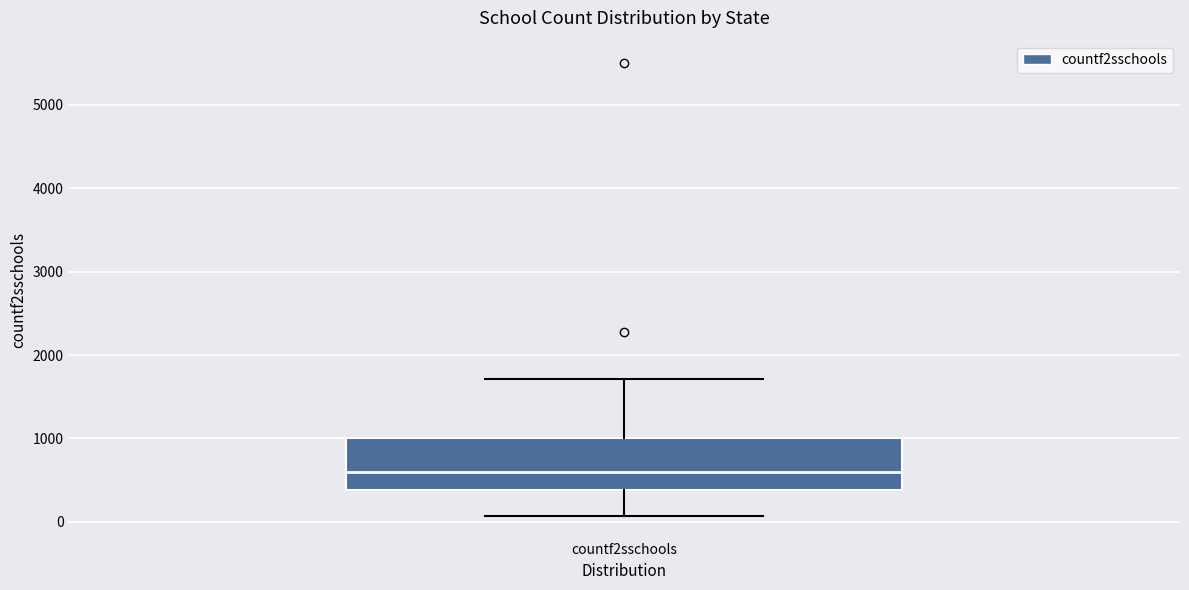

Where does the upper whisker of the box for countf2sschools end on the y-axis? The values are not printed on the chart, so give them approximately, as read against the axis.

1700